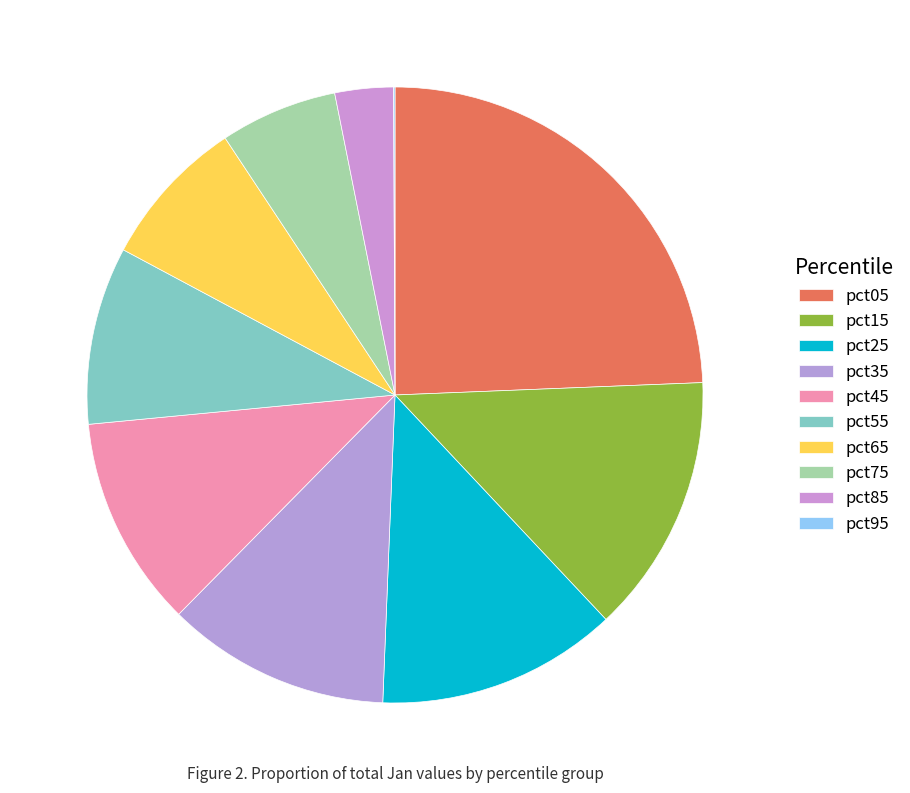

Rank the categories by value from highest to lowest.

pct05, pct15, pct25, pct35, pct45, pct55, pct65, pct75, pct85, pct95